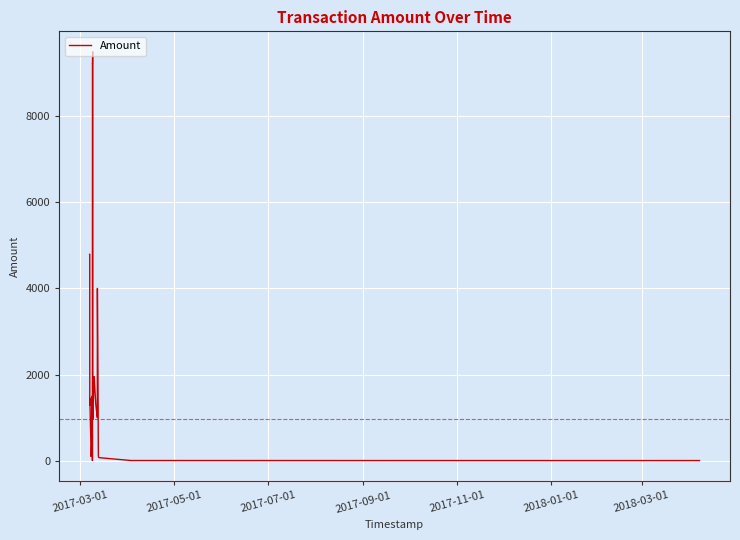

What is the difference between the second highest and second lowest values?

9493